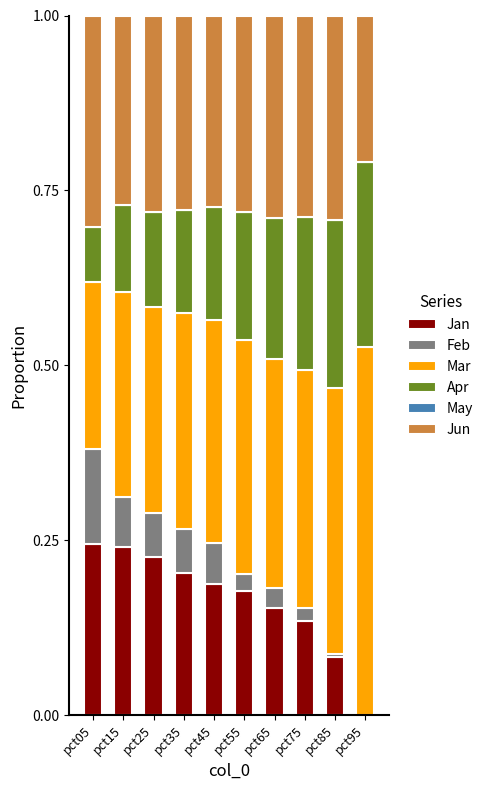

Is it true that Jan equals 0.1 at pct55?

False